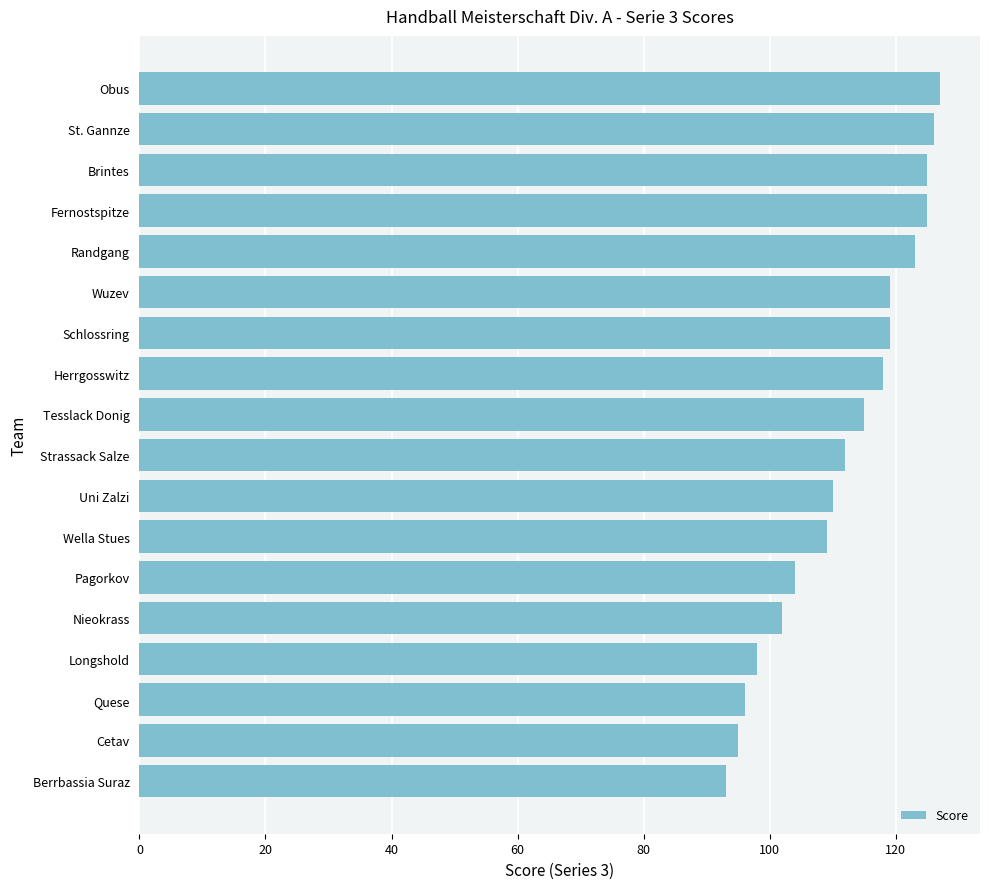

Is it true that the value at Nieokrass is 137?

False